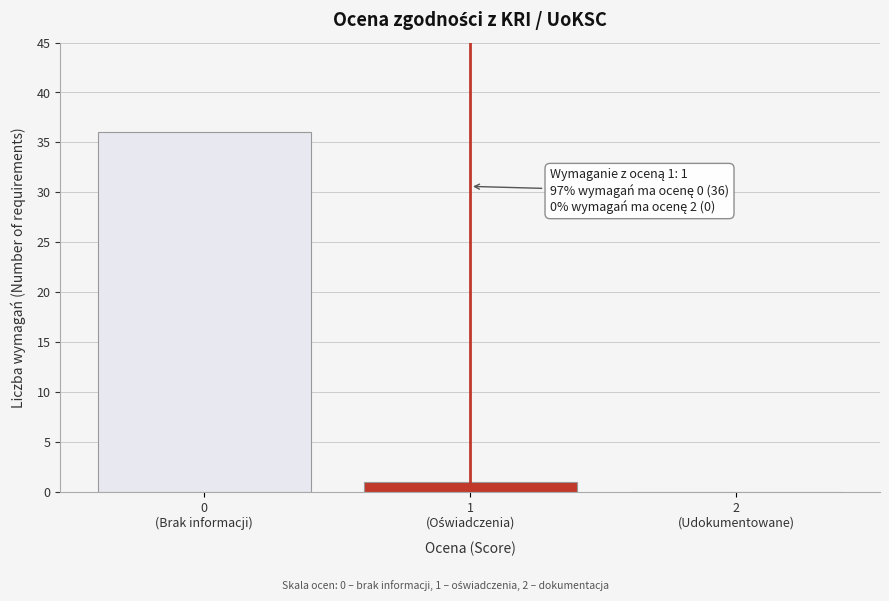

What is the maximum value shown in the chart?

36